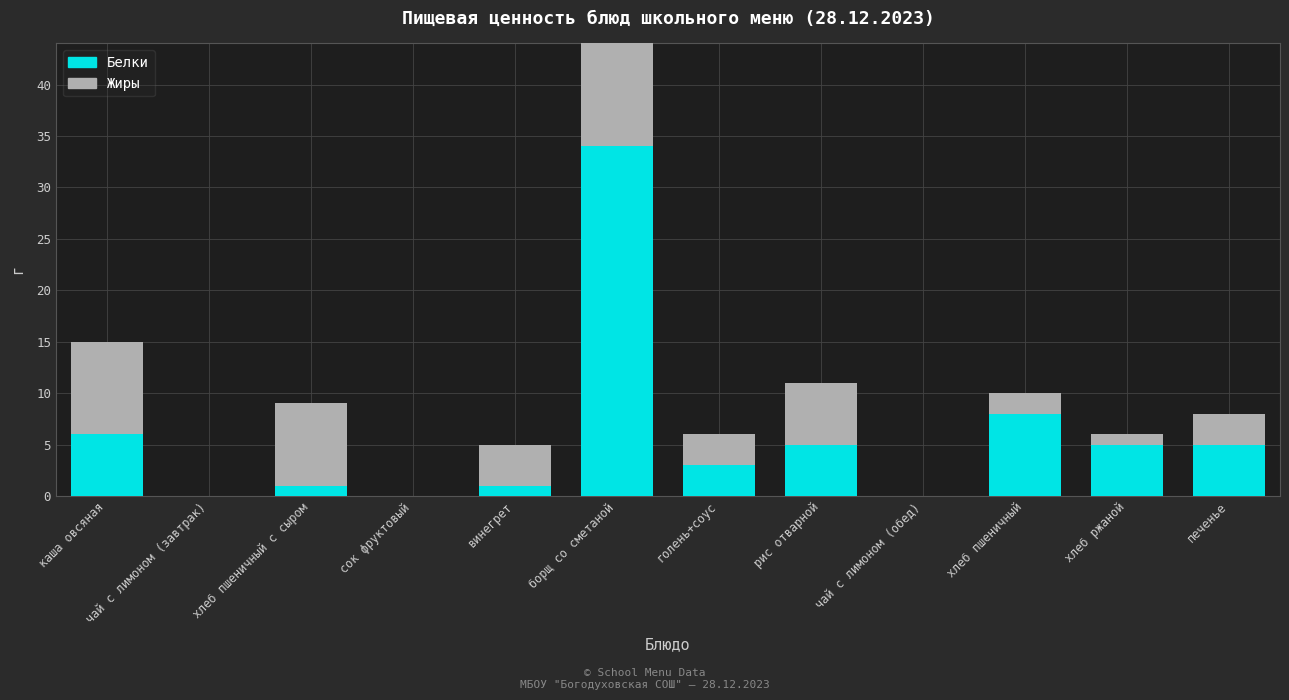

Which series has the largest total across all categories?

Белки